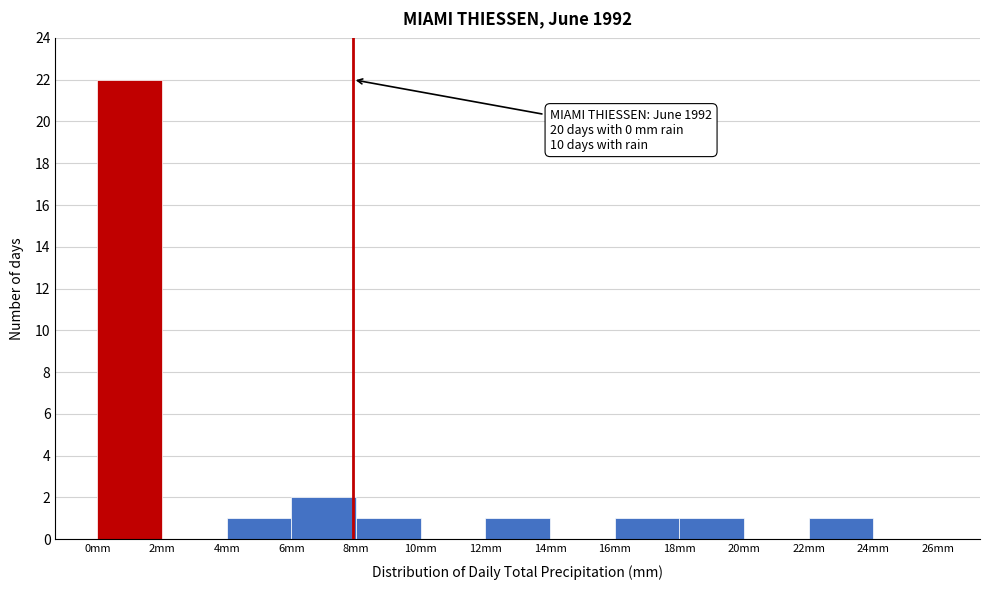

Which range on the x-axis has the tallest bar?

0 to 2